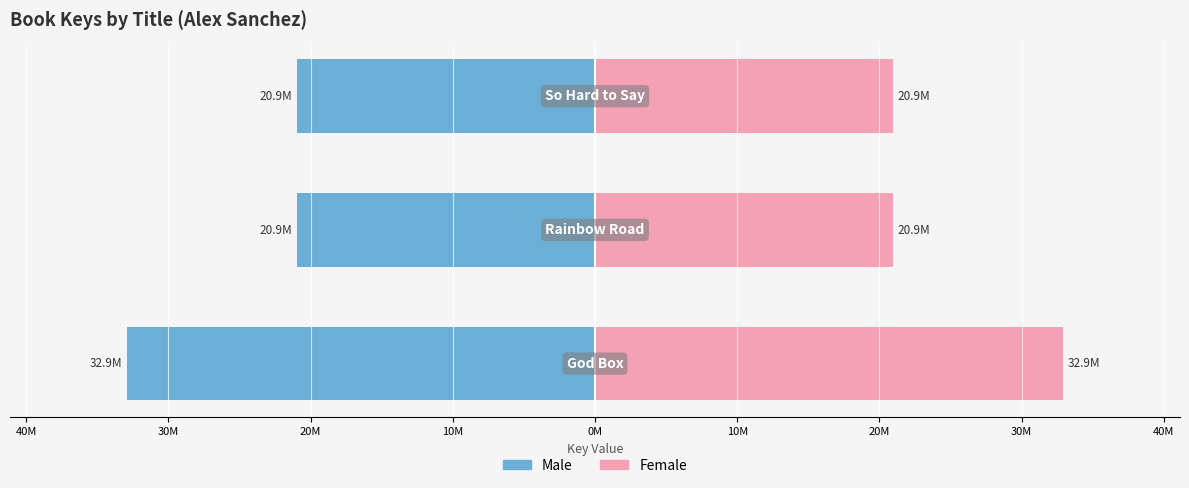

Reading right to left, list all the values displayed in this chart.

Male: 30M=-20931709	40M=-20931983	50M=-32907829
Female: 30M=20931709	40M=20931983	50M=32907829